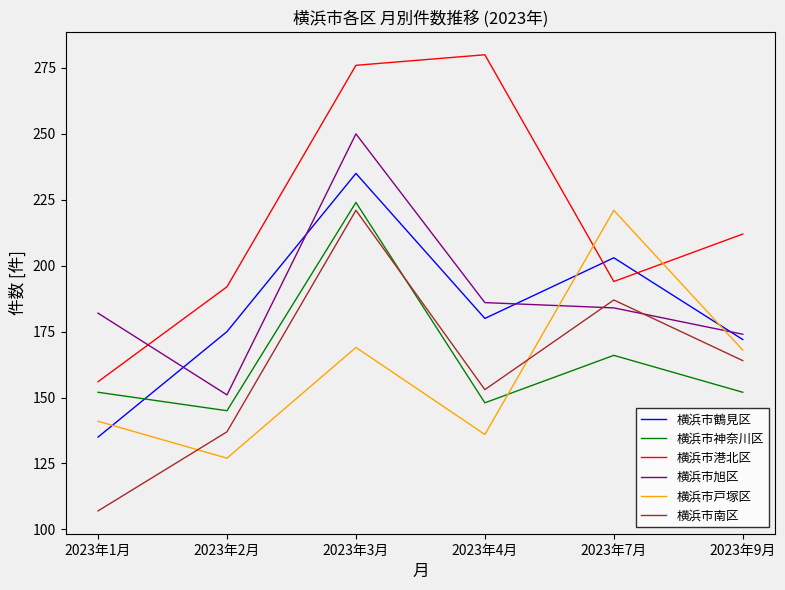

The value of 横浜市鶴見区 at 2023年2月 is 244. True or false?

False